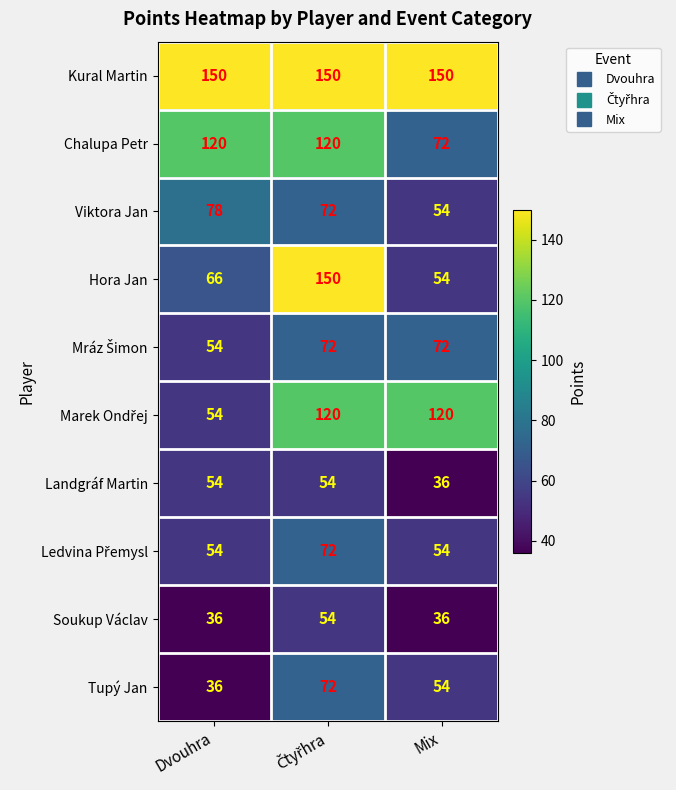

Is it true that Chalupa Petr equals 184 at Dvouhra?

False